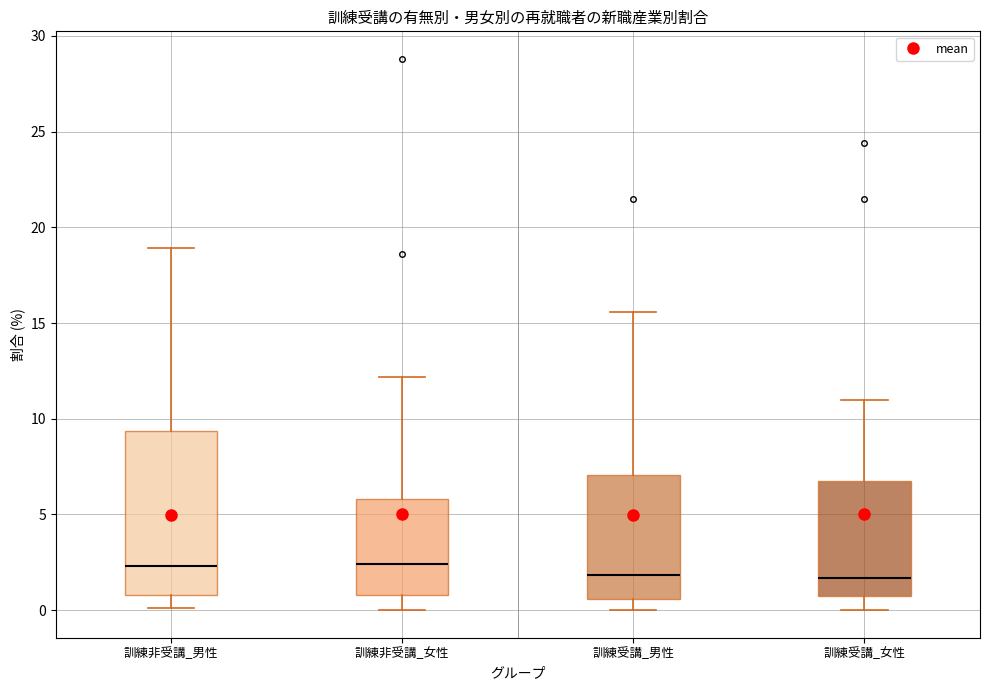

Which box is the tallest, from its lower edge to its upper edge?

訓練非受講_男性